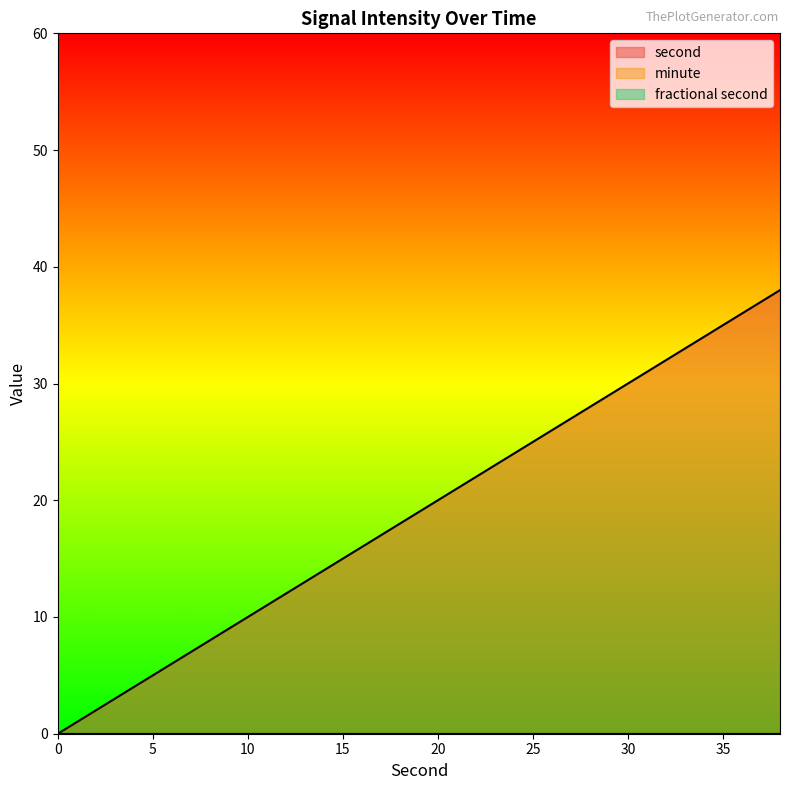

What are all the series names shown in the legend?

second, minute, fractional second